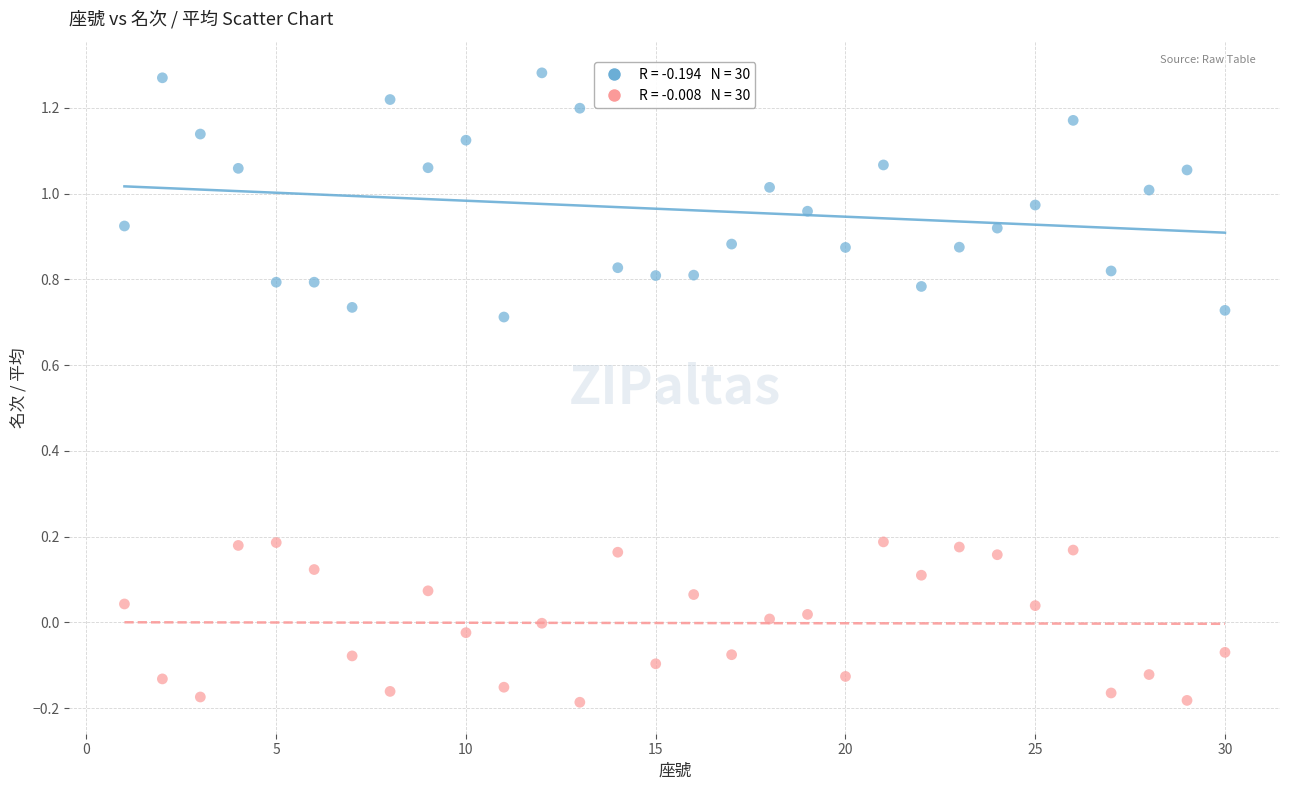

Across all data points, what is the range of Y values (max minus min)?

1.5